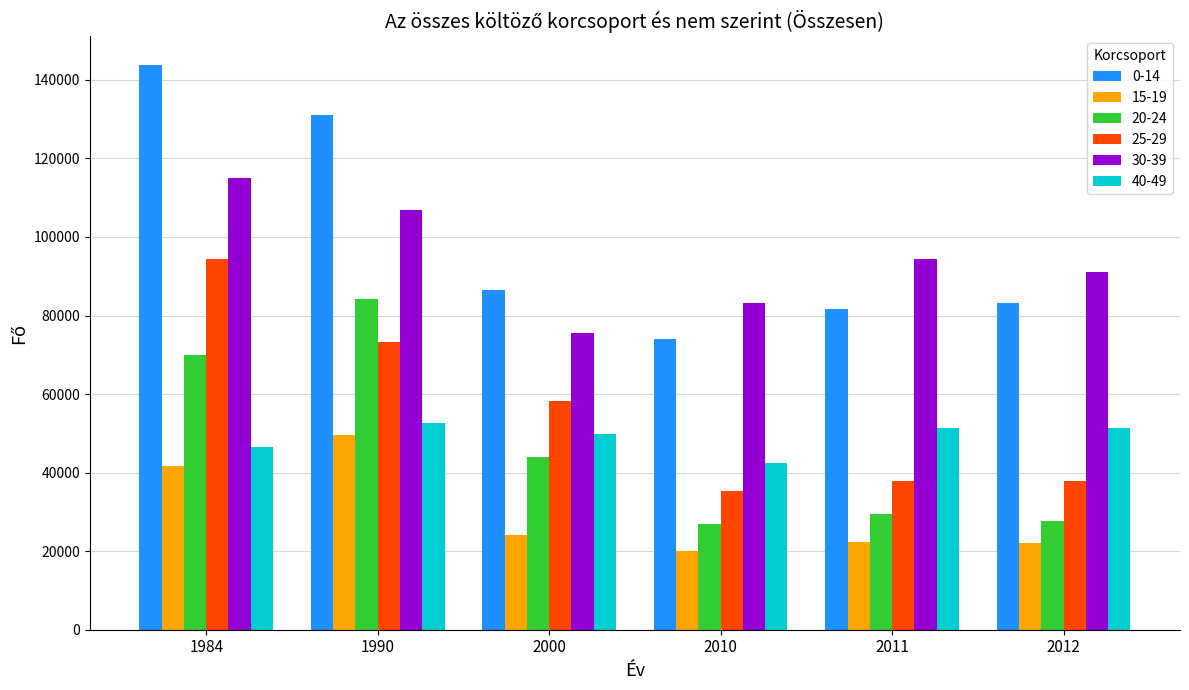

What is the minimum value for 40-49?

42519